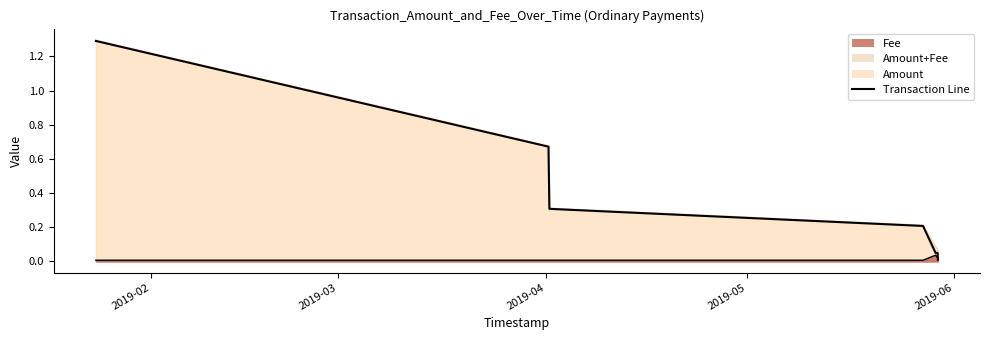

Which series has the largest range (max minus min)?

Amount